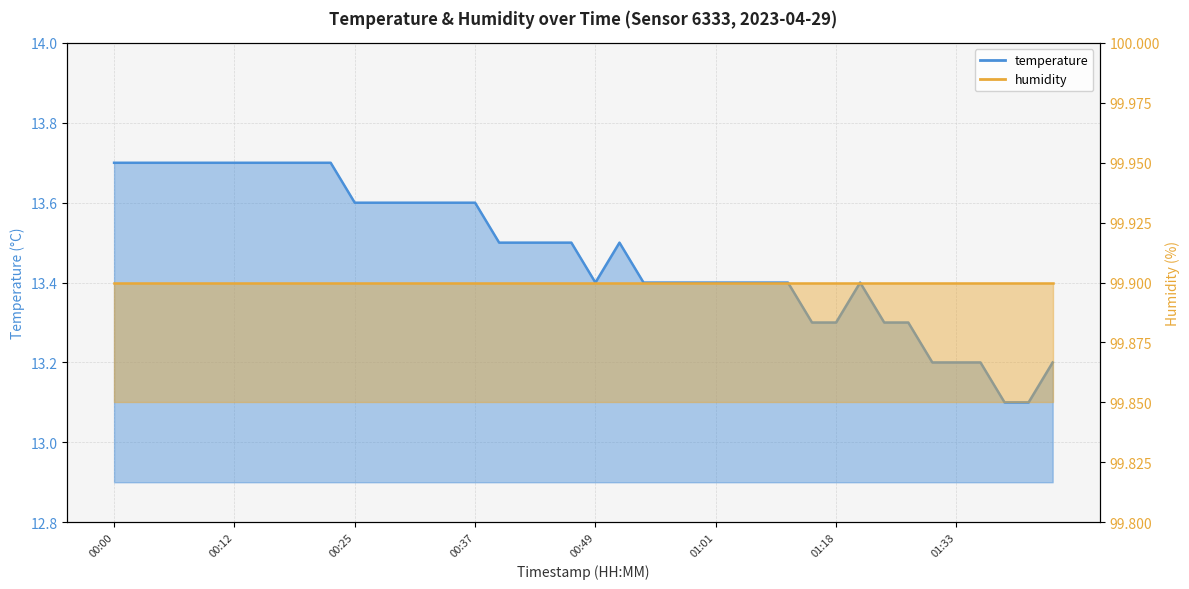

List the labels in order of value, largest first.

00:00, 00:03, 00:05, 00:07, 00:10, 00:12, 00:15, 00:17, 00:20, 00:22, 00:25, 00:27, 00:29, 00:32, 00:34, 00:37, 00:39, 00:41, 00:44, 00:46, 00:51, 00:49, 00:54, 00:56, 00:59, 01:01, 01:03, 01:09, 01:12, 01:20, 01:15, 01:18, 01:22, 01:25, 01:30, 01:33, 01:36, 01:46, 01:42, 01:44